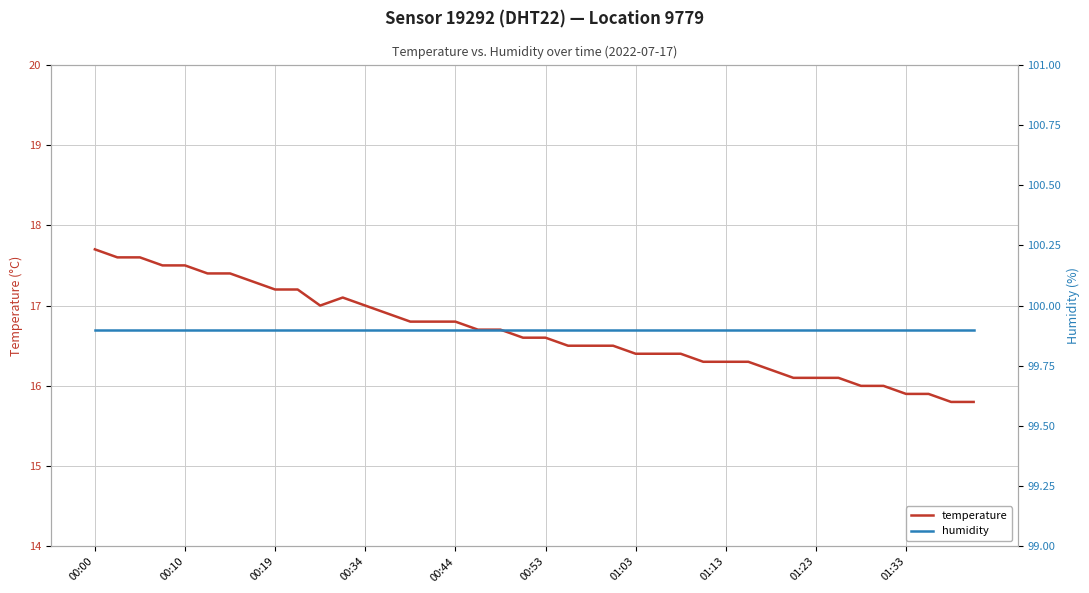

At which category is the sum across all series the highest?

00:00